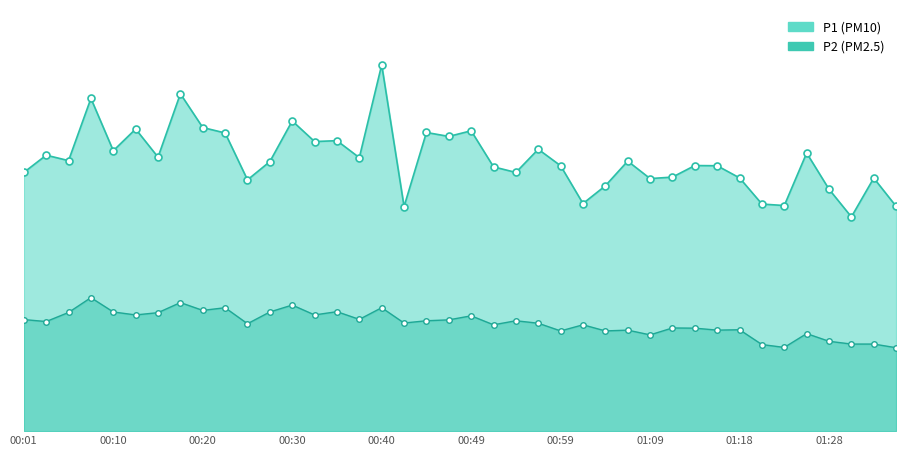

At 39, list the series in order from smallest to largest.

P2, P1